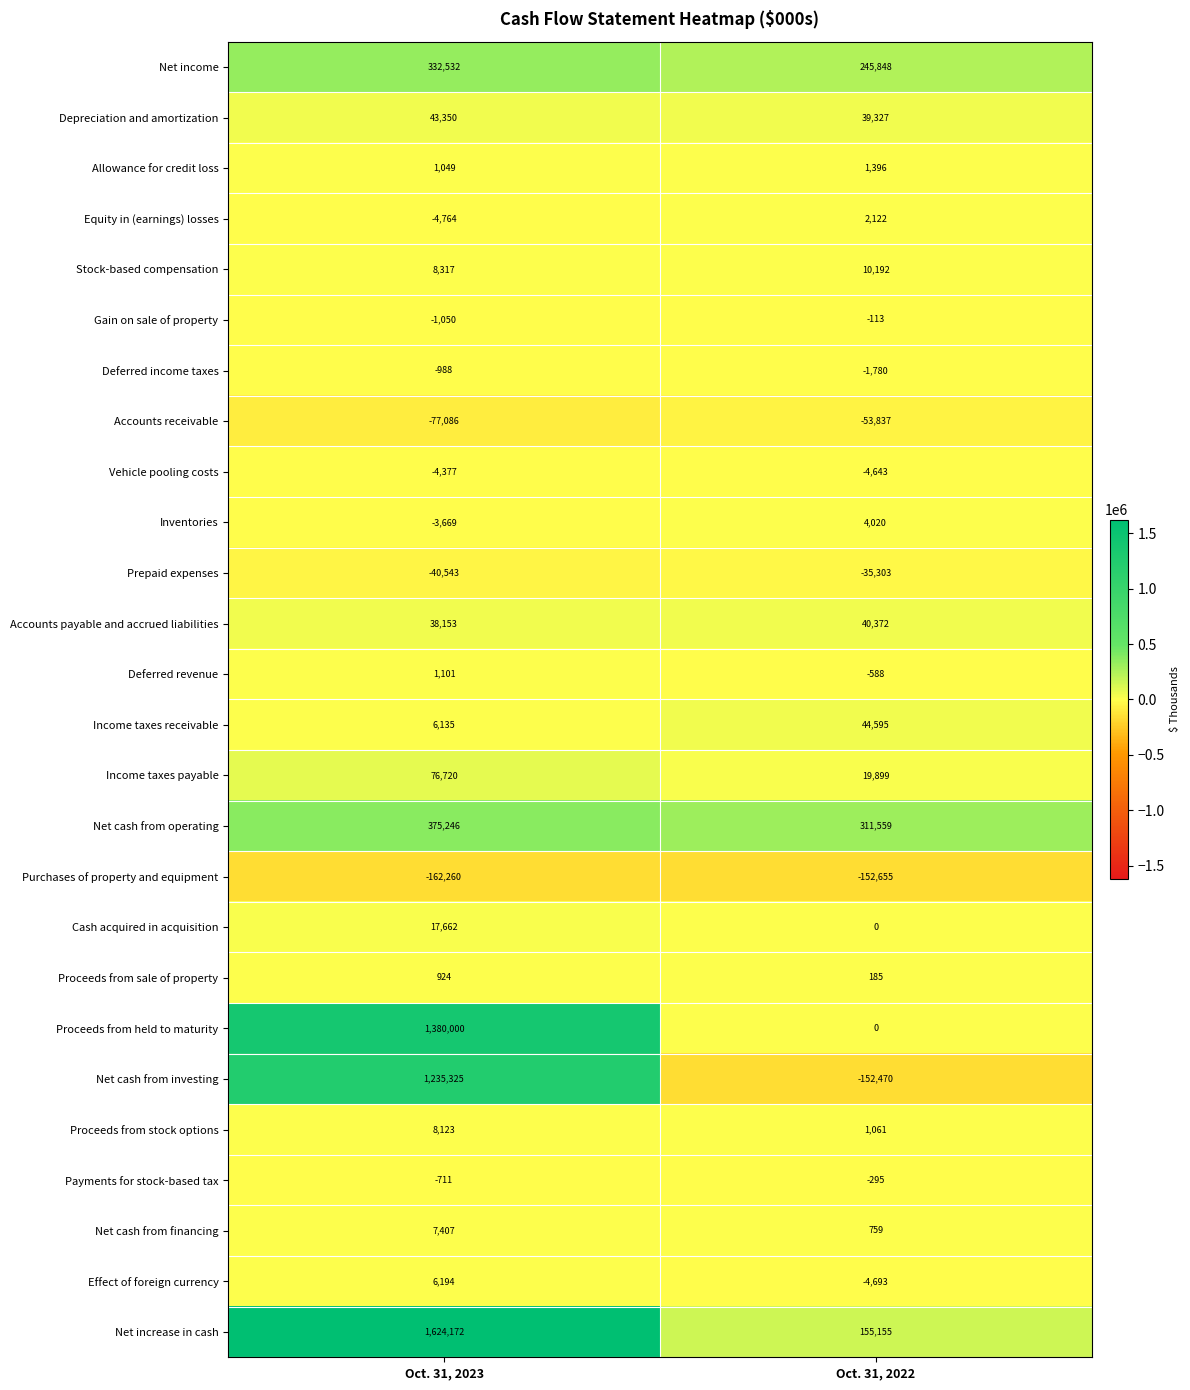

Between Oct. 31, 2023 and Oct. 31, 2022, which series saw the biggest shift?

Net increase in cash